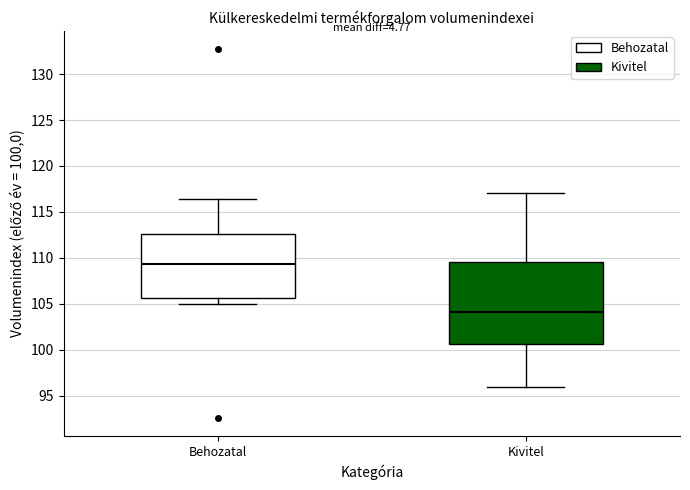

Which box's median line is the highest?

Behozatal